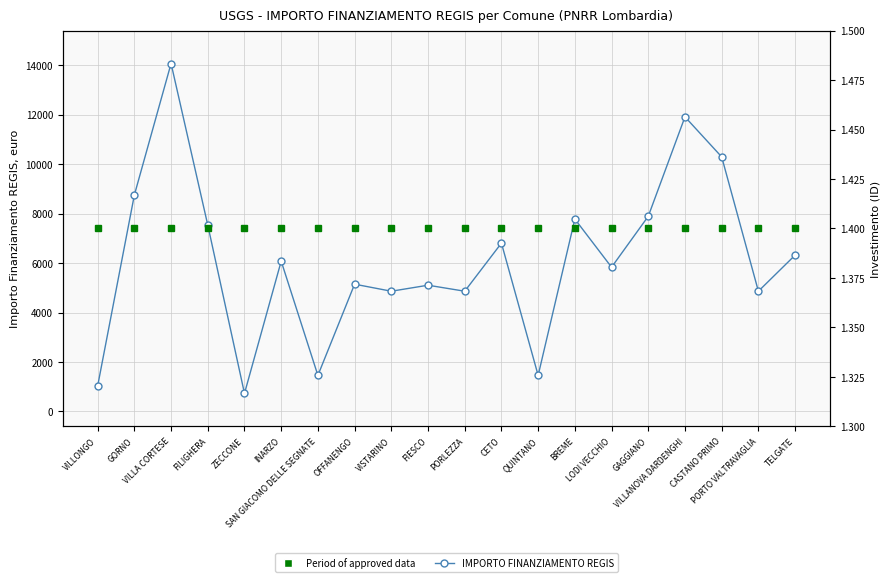

How many data points in IMPORTO FINANZIAMENTO REGIS are above 6075?

9